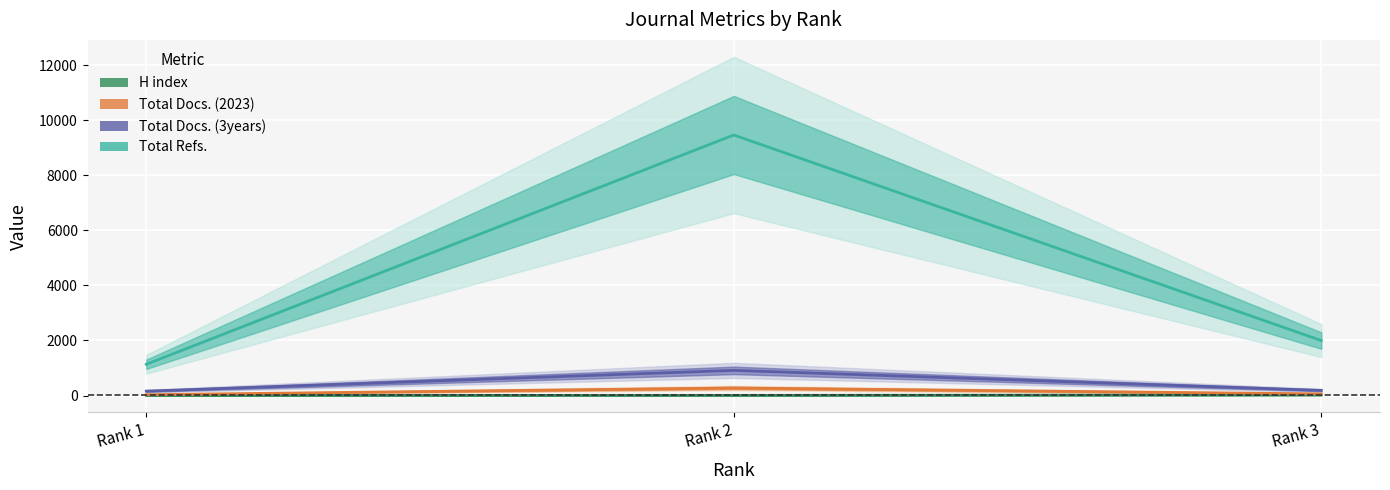

At Rank 3, list the series in order from smallest to largest.

H index, Total Docs. (2023), Total Docs. (3years), Total Refs.